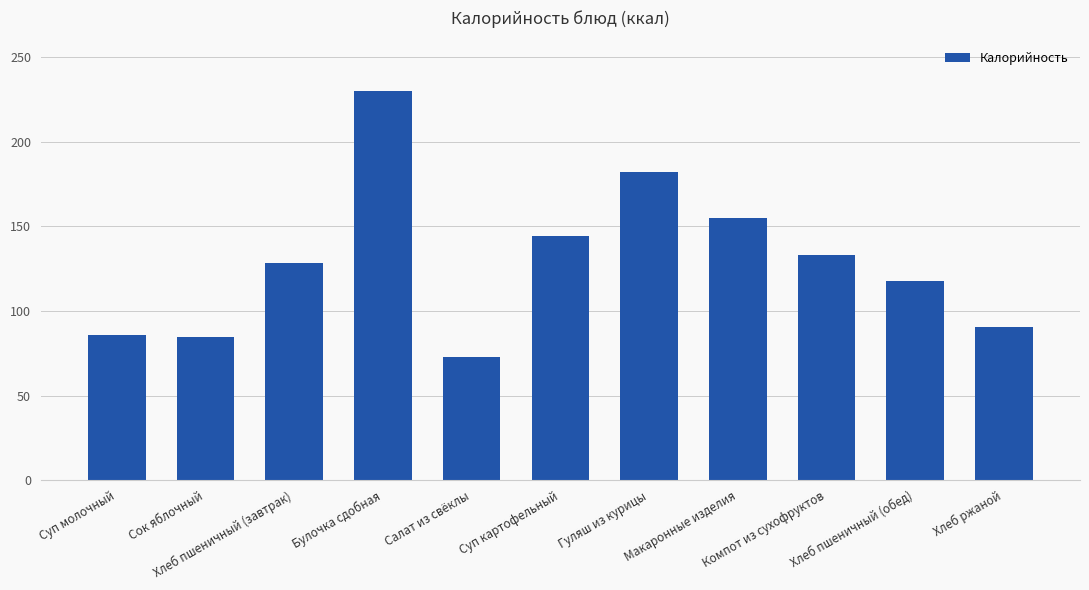

What is the average value?

129.6